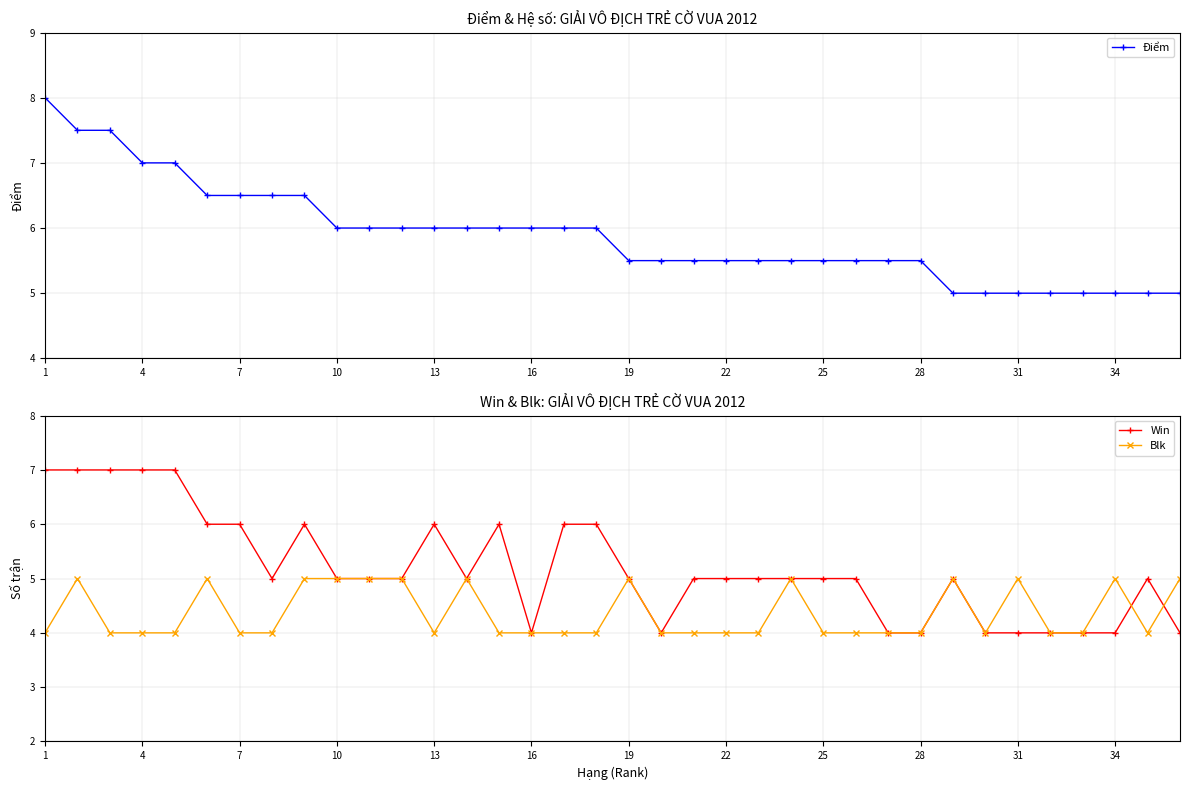

How many values in the Win series are below 5?

10